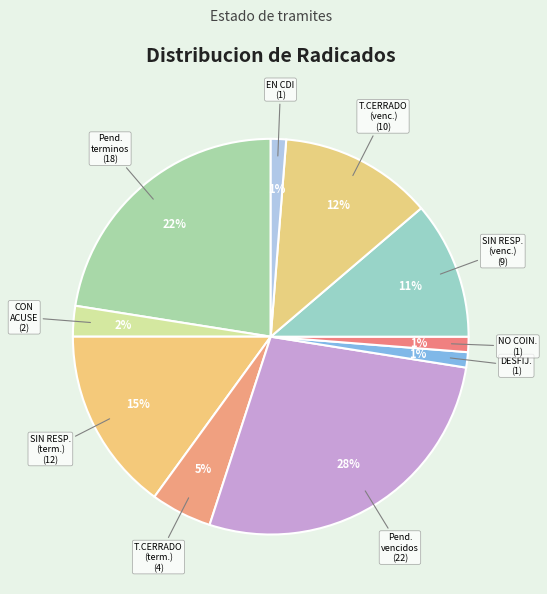

How many slices are in this pie chart?

10